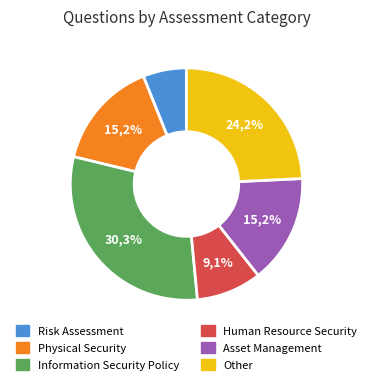

Is there any slice that represents more than half of the pie?

No